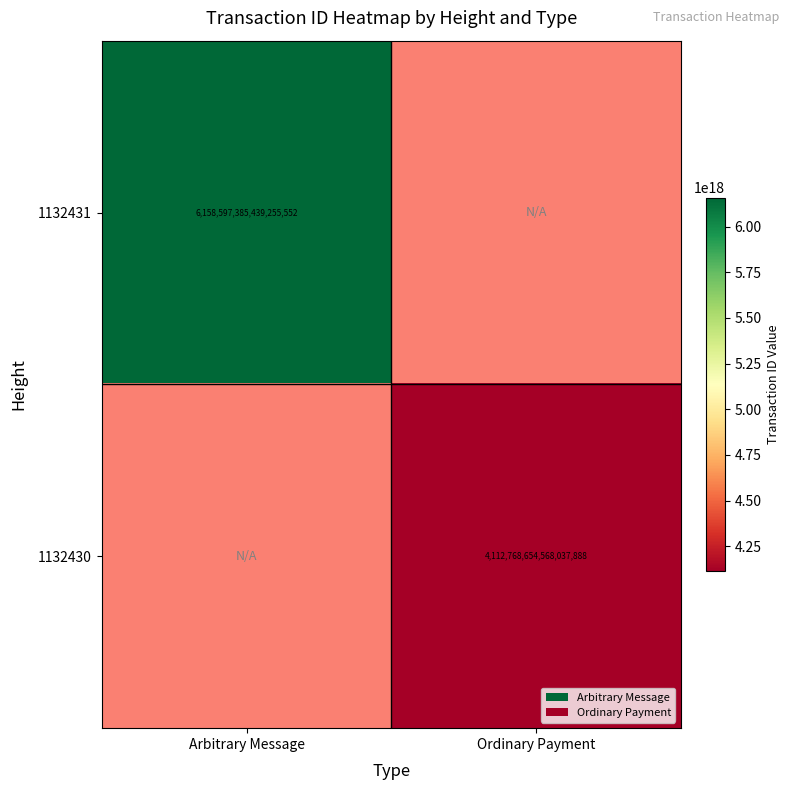

The 1132430 series shows 2514626079701098496 at Ordinary Payment. True or false?

False